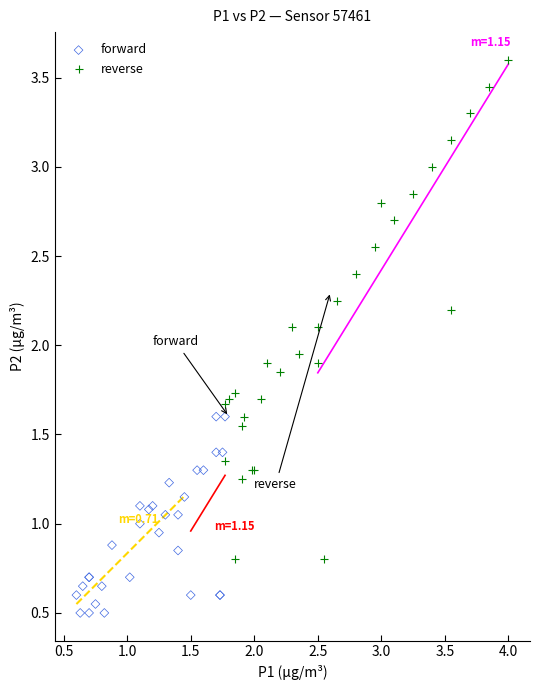

Which series has the largest Y range (max minus min)?

reverse